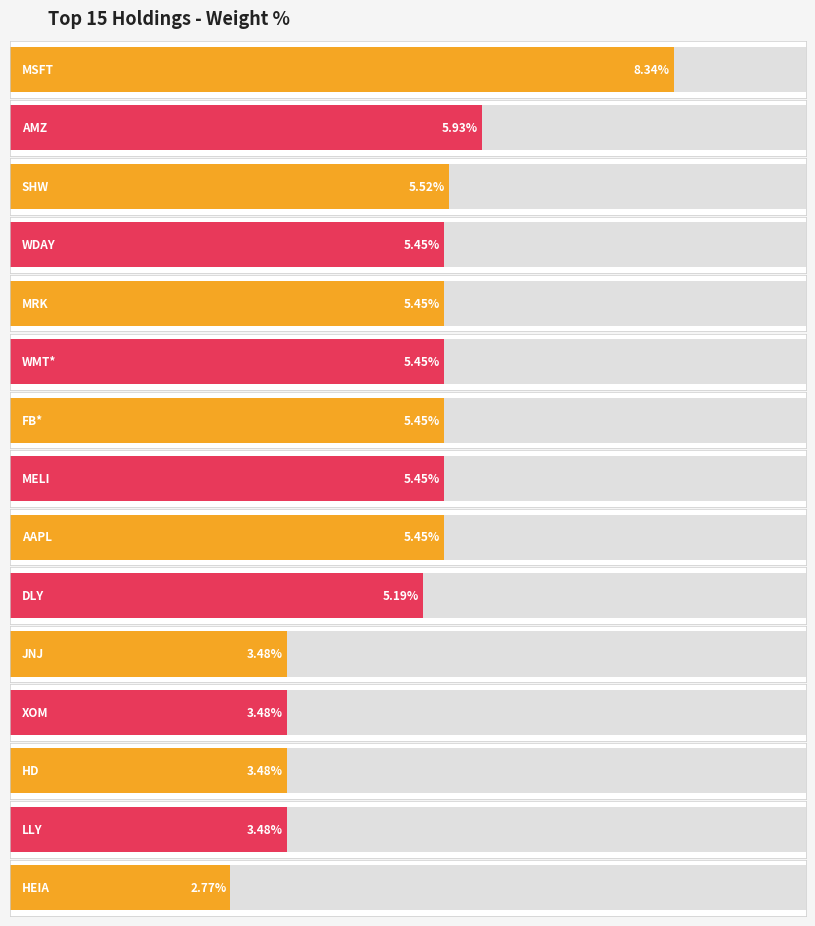

Does the chart contain stacked bars?

No